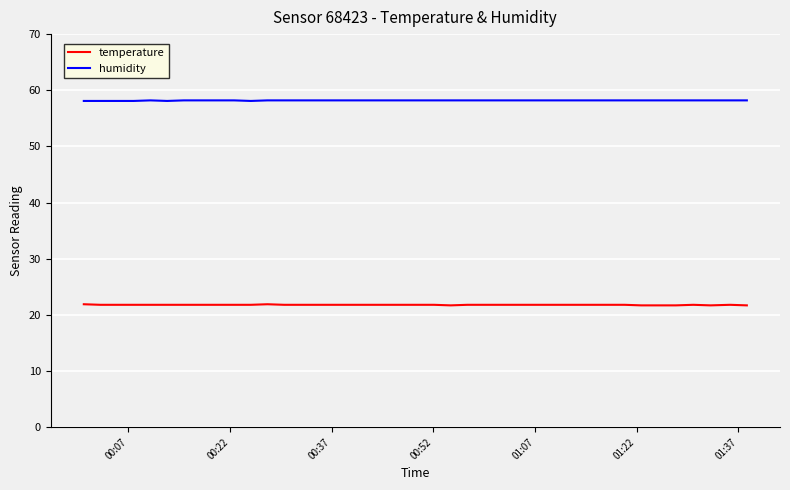

True or false: temperature and humidity cross at least once.

False